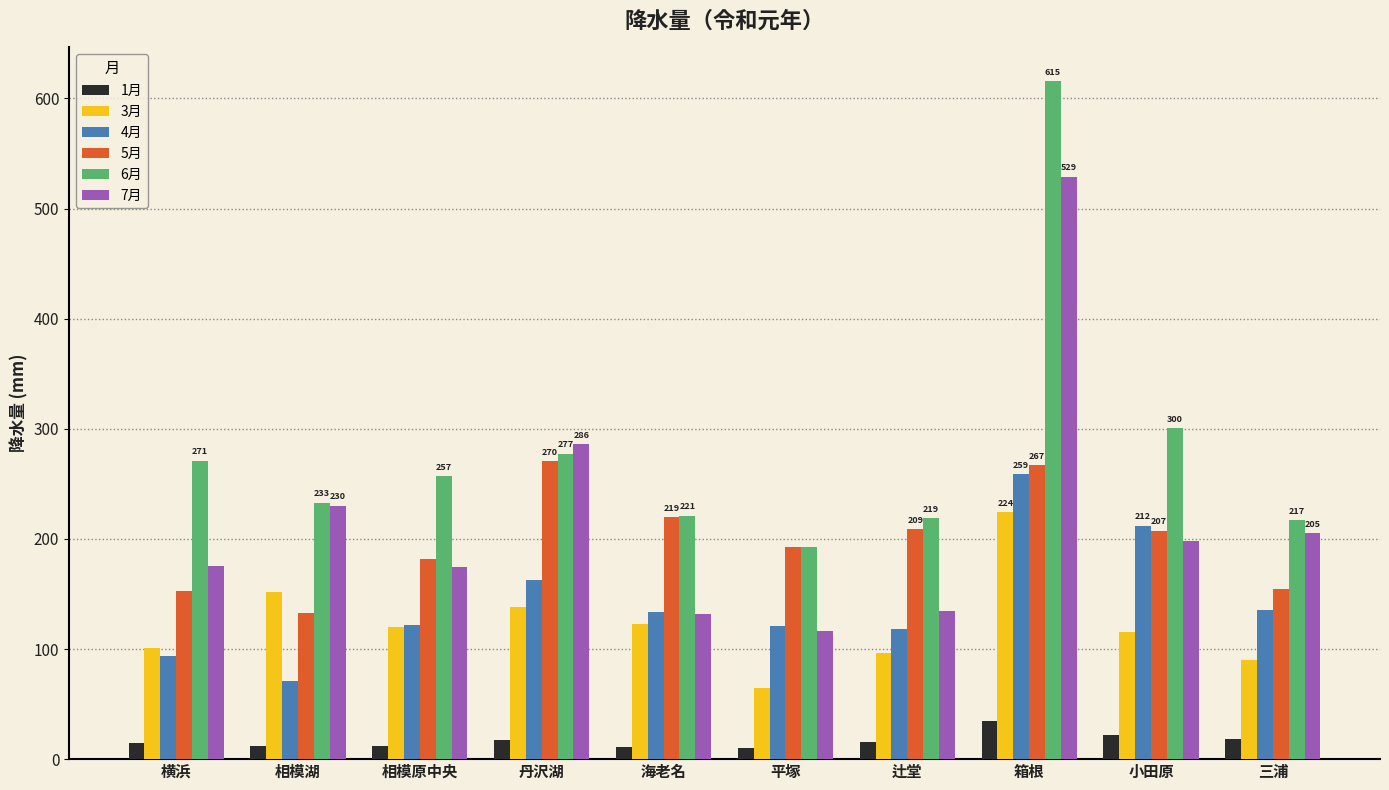

What is the highest value of the 5月 series?

270.5